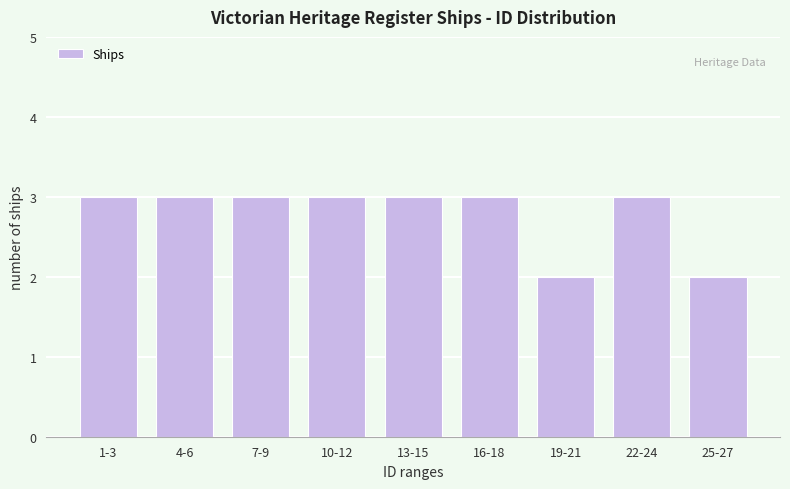

Reading left to right, what are all the values shown in this chart?

1-3=3	4-6=3	7-9=3	10-12=3	13-15=3	16-18=3	19-21=2	22-24=3	25-27=2